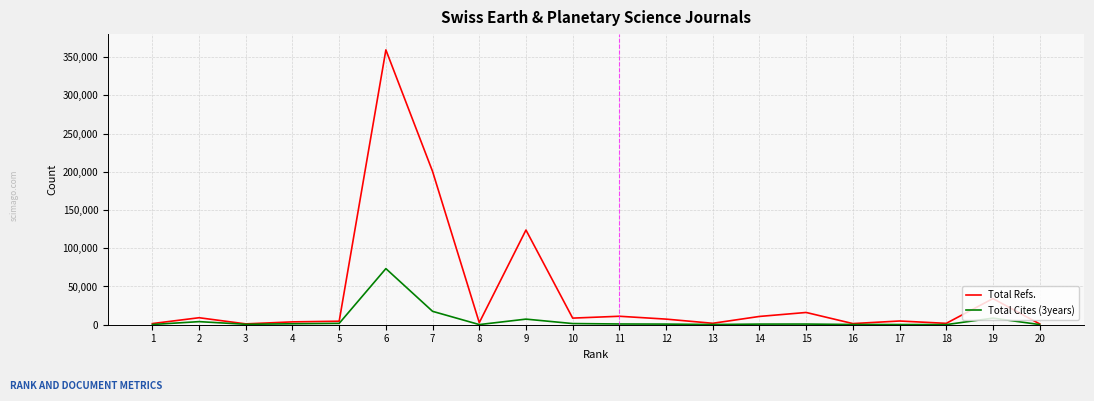

True or false: Total Refs. has a value of 1093 at 3.

True